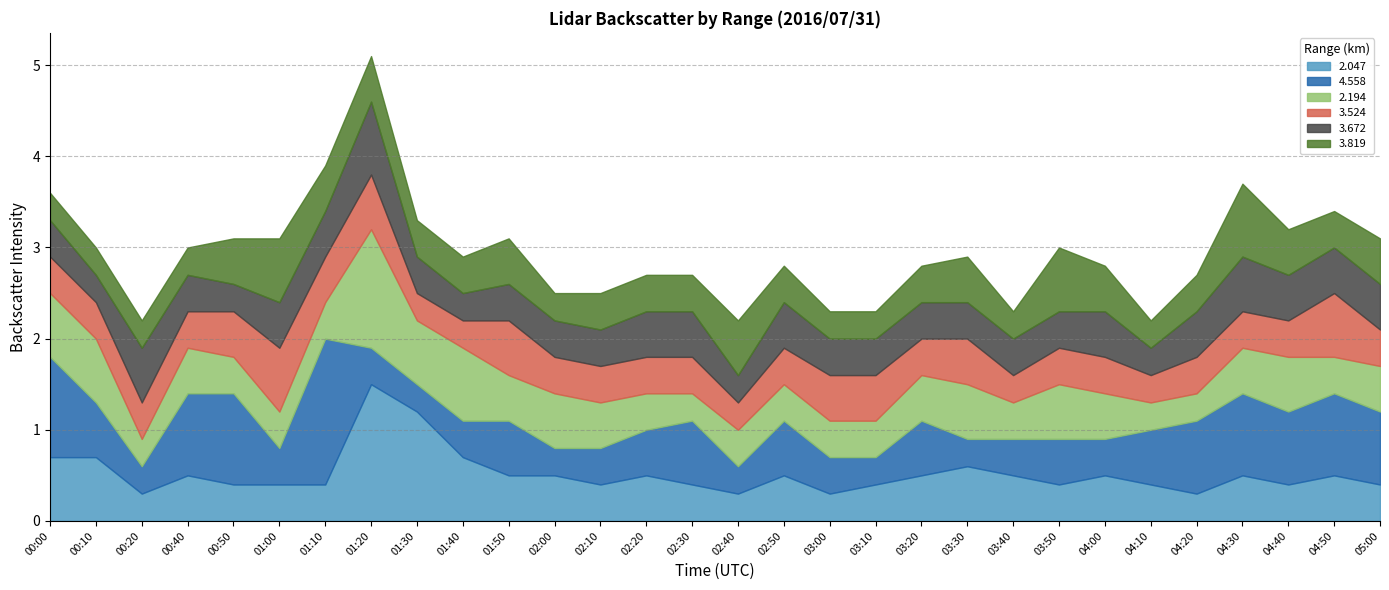

The 3.524 series shows 0.6 at 00:00. True or false?

False